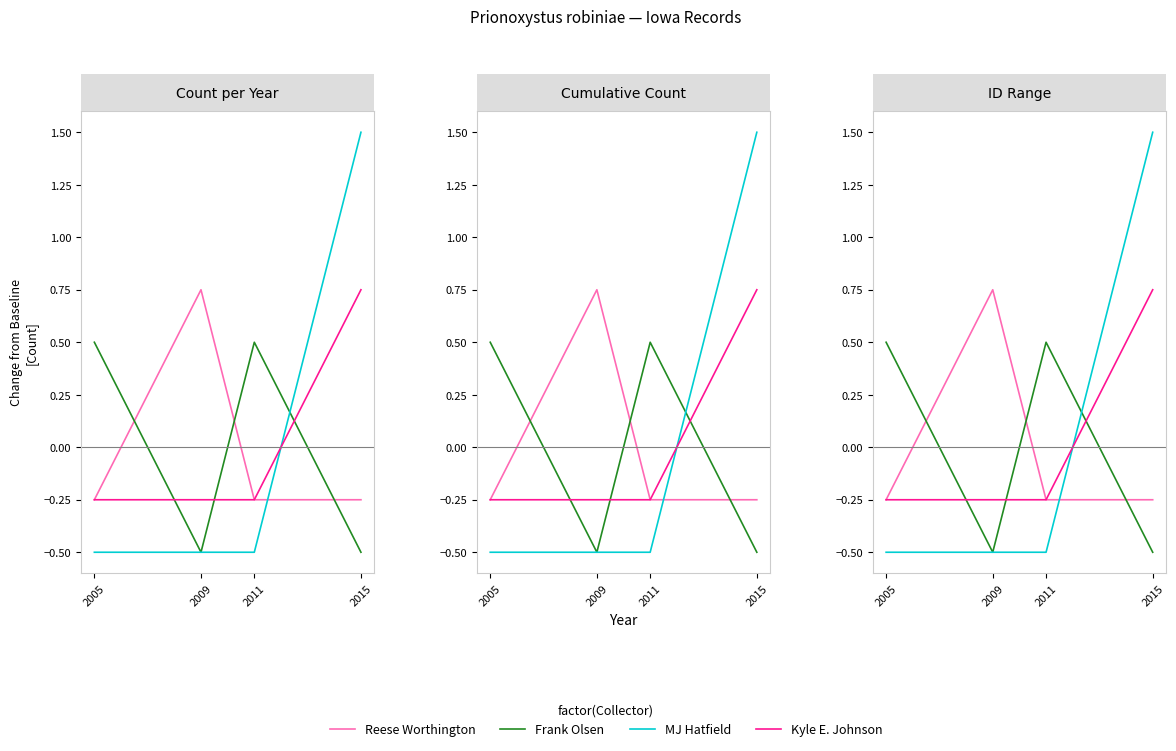

What are all the series names shown in the legend?

Reese Worthington, Frank Olsen, MJ Hatfield, Kyle E. Johnson